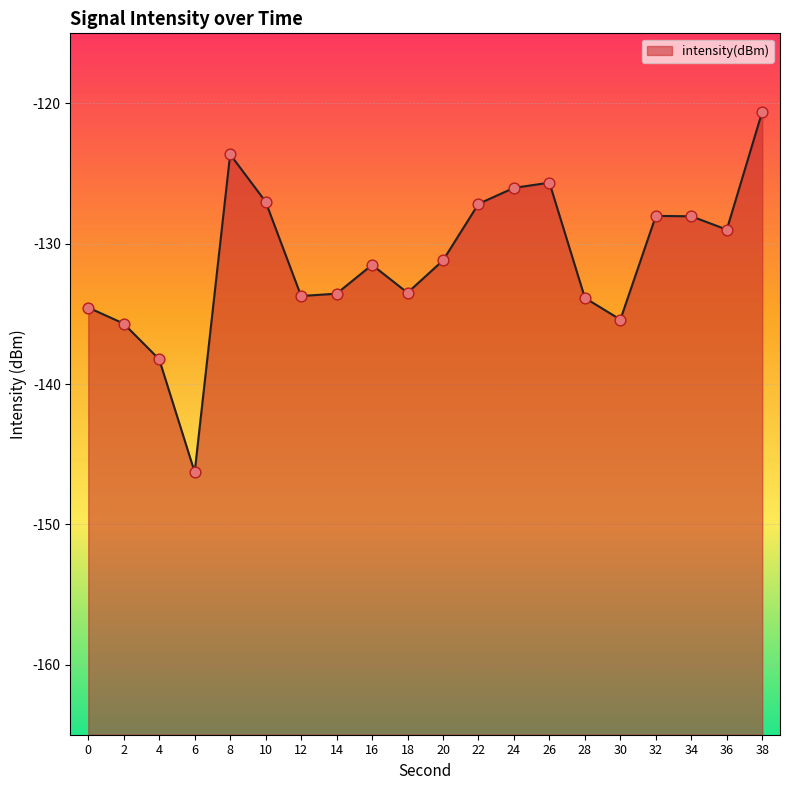

What is the change in value from 10 to 34?

-1.0